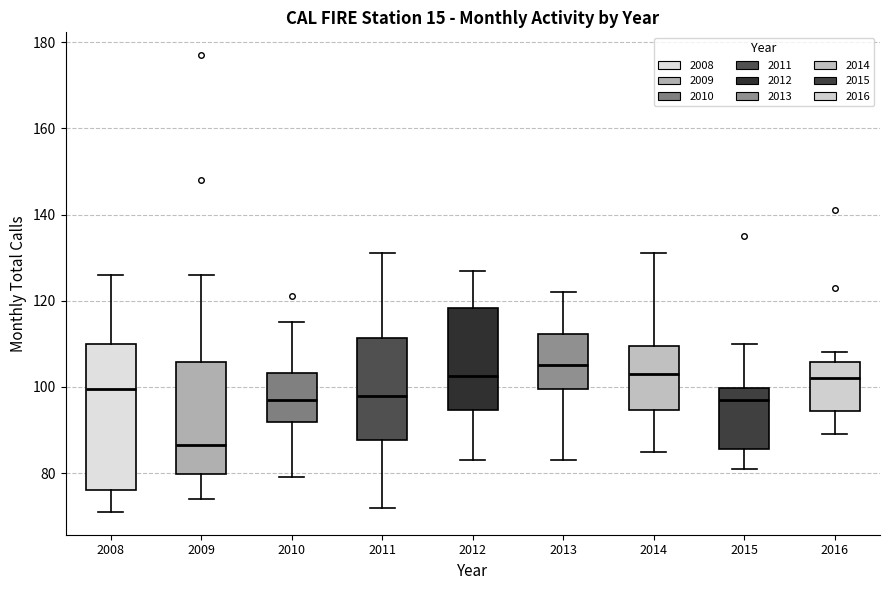

Reading left to right, transcribe this box plot: for each box, give where its median line is, the range the box spans, and where its two whiskers end, as read against the y-axis. The values are not printed on the chart, so give them approximately, as read against the axis.

2008: median 100, box 76 to 110, whiskers 72 to 126
2009: median 86, box 80 to 106, whiskers 74 to 126
2010: median 98, box 92 to 104, whiskers 80 to 116
2011: median 98, box 88 to 112, whiskers 72 to 132
2012: median 102, box 94 to 118, whiskers 84 to 128
2013: median 106, box 100 to 112, whiskers 84 to 122
2014: median 104, box 94 to 110, whiskers 86 to 132
2015: median 98, box 86 to 100, whiskers 82 to 110
2016: median 102, box 94 to 106, whiskers 90 to 108